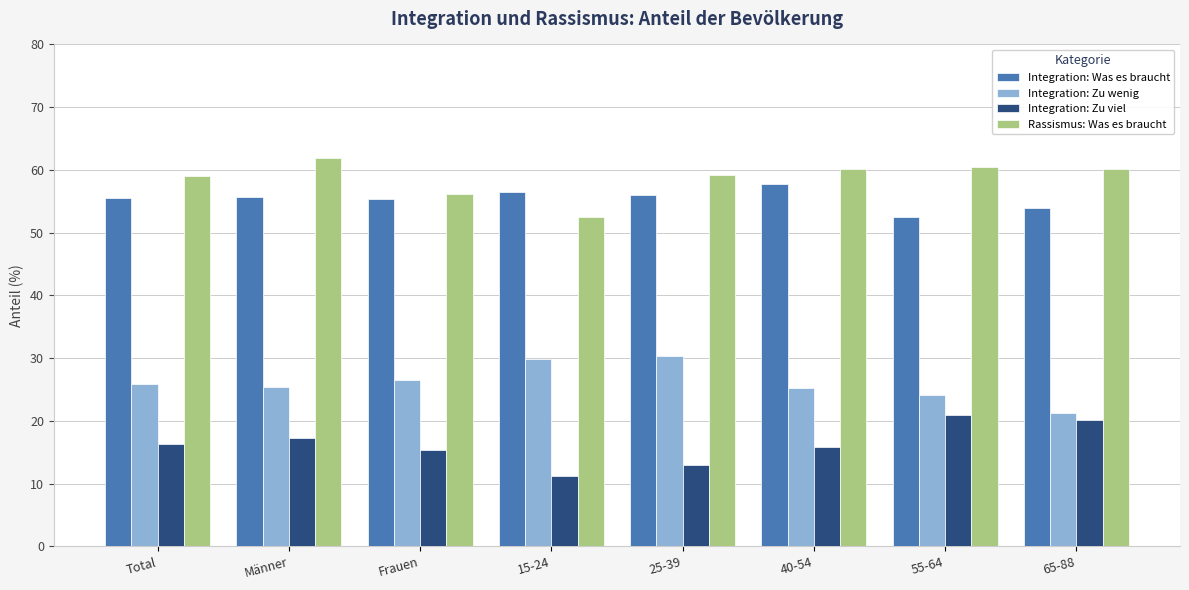

What is the difference between the Rassismus: Was es braucht values at 15-24 and Frauen?

3.7